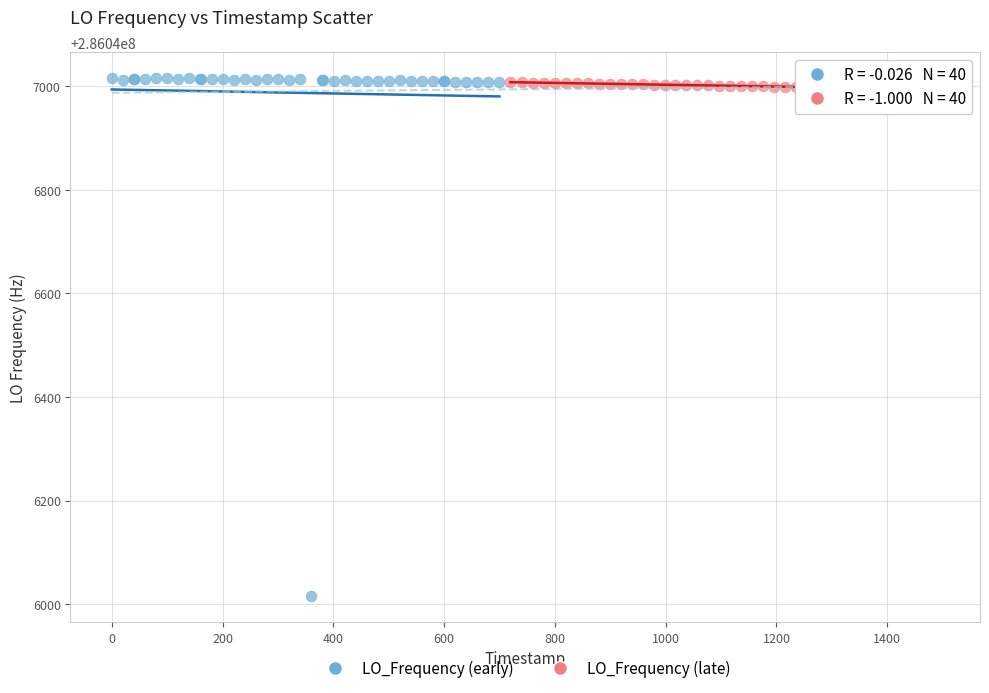

Which series has the widest spread of Y values?

LO_Frequency (early)